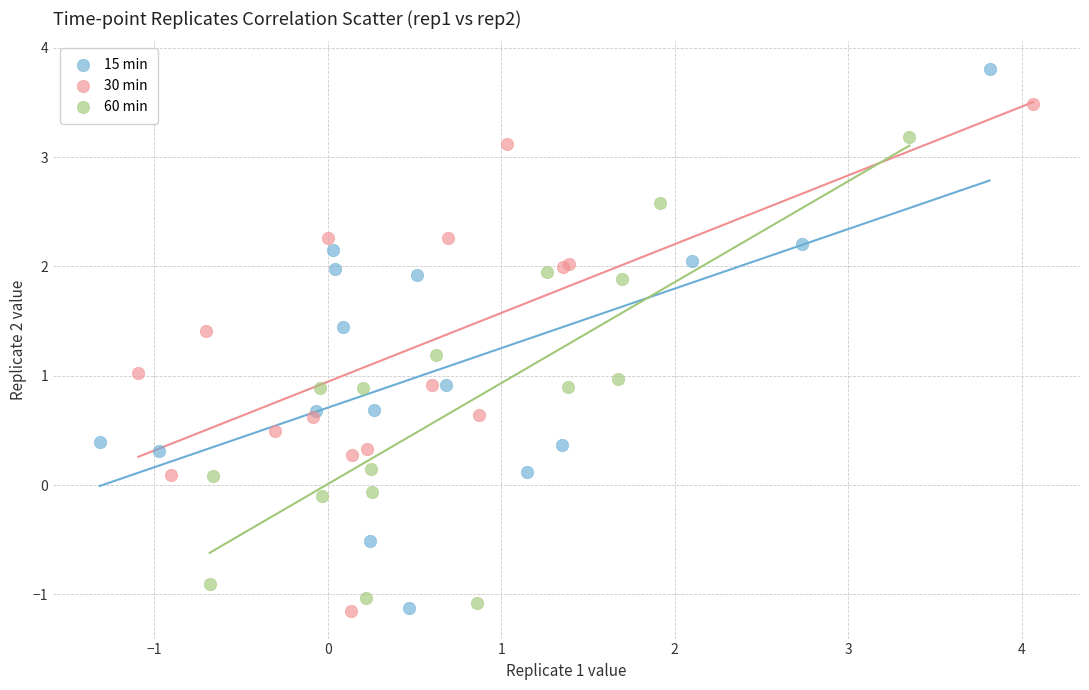

Which series has the widest spread of Y values?

15 min